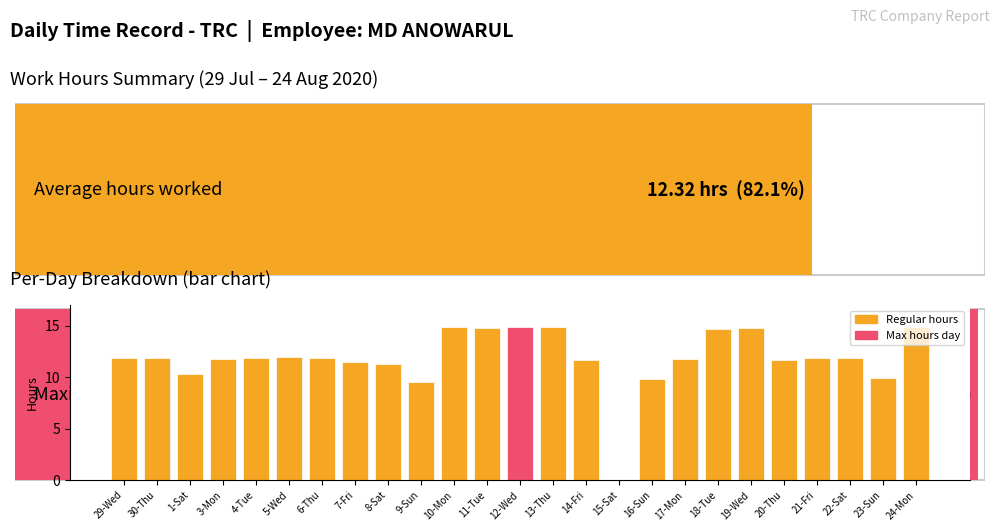

Is it true that the value at 13-Thu is 14.9?

True